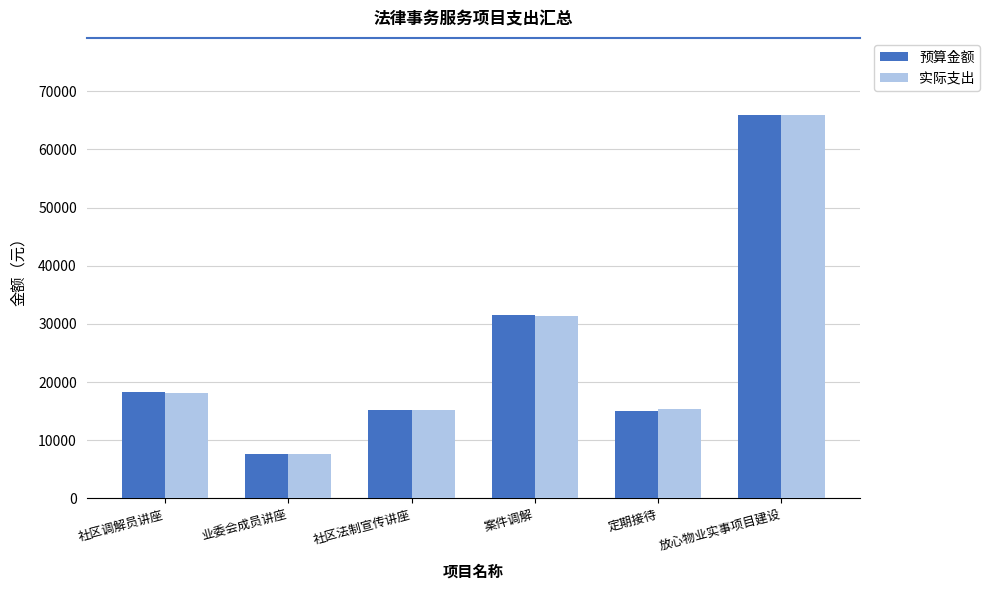

Where is 实际支出 nearest to the value 36800?

案件调解